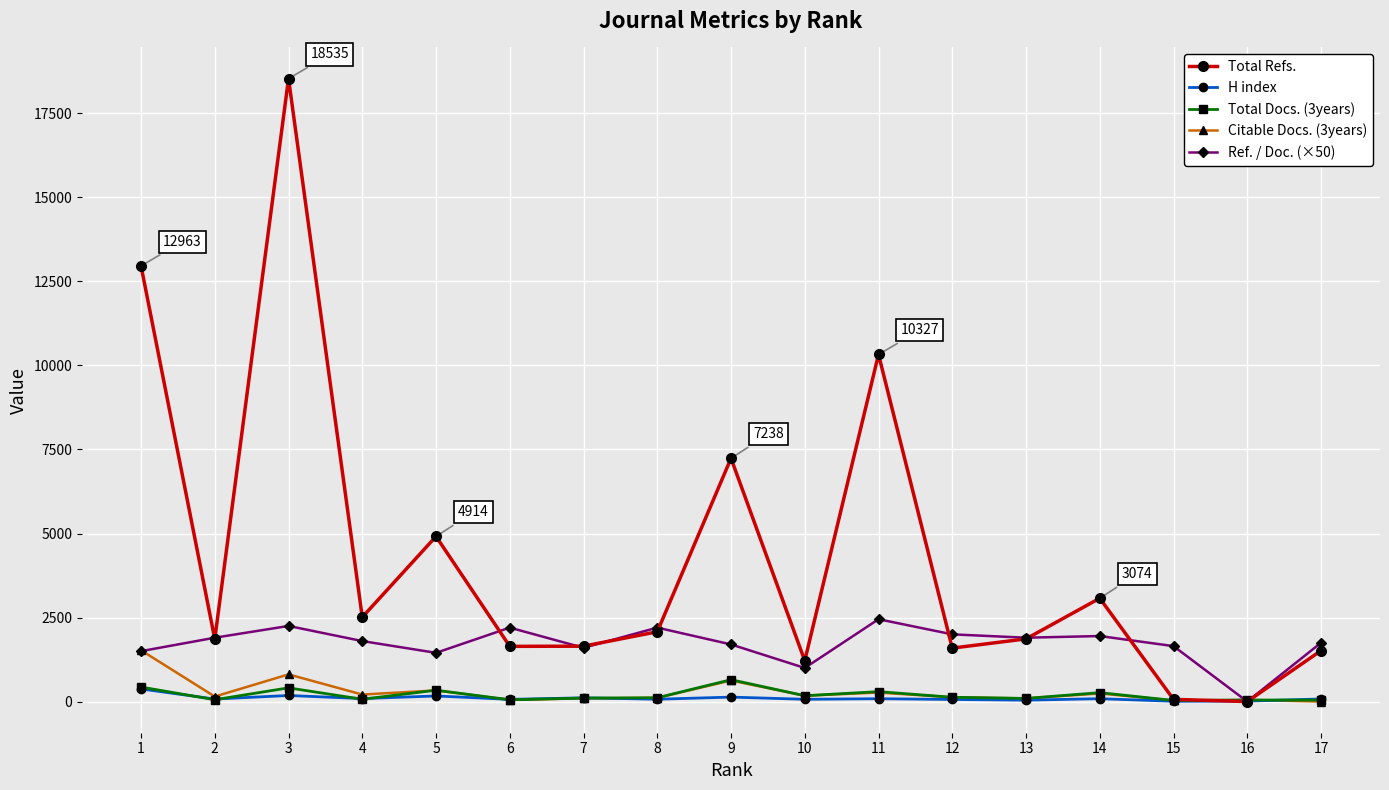

The value of Ref. / Doc. (×50) at 15 is 2315. True or false?

False